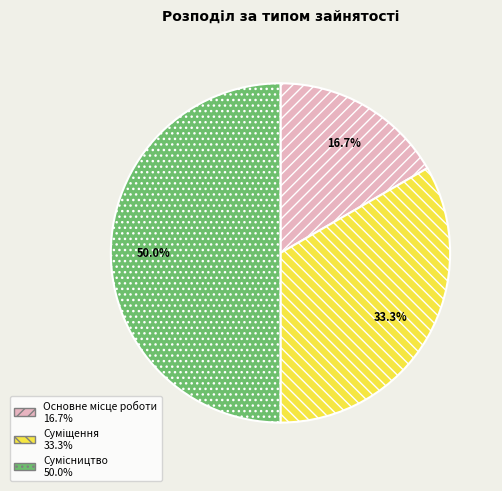

What is the change in value from Суміщення to Сумісництво?

+1